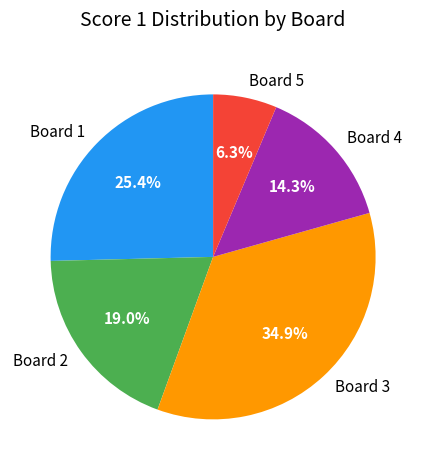

What portion of the pie excludes Board 2?

81.0%